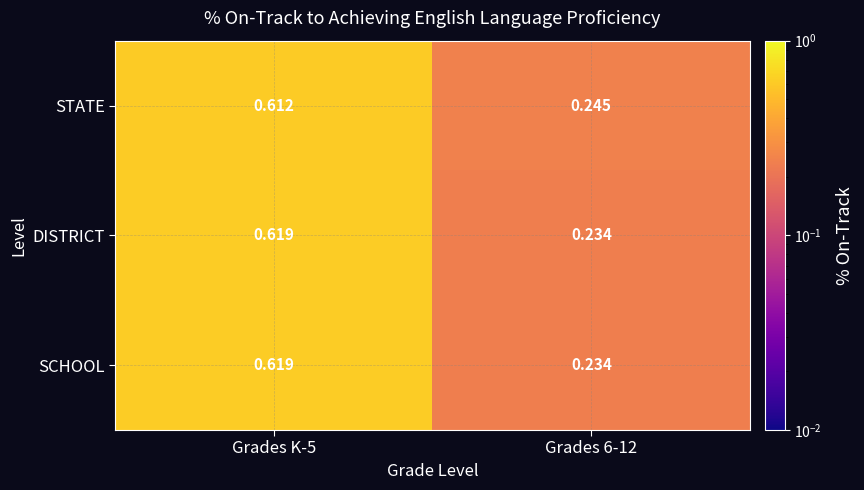

Which series has the largest total across all categories?

STATE